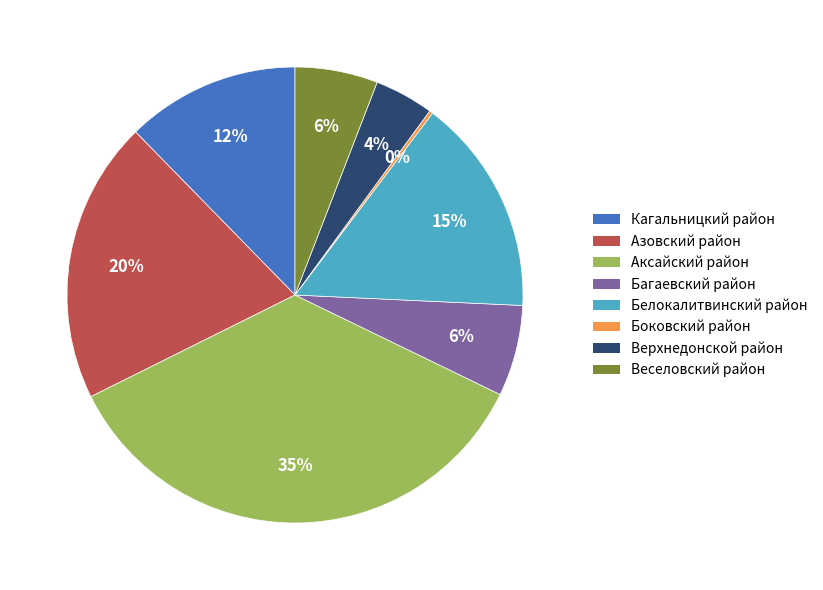

To the nearest percent, what is the combined percentage of Багаевский район and Аксайский район?

42%